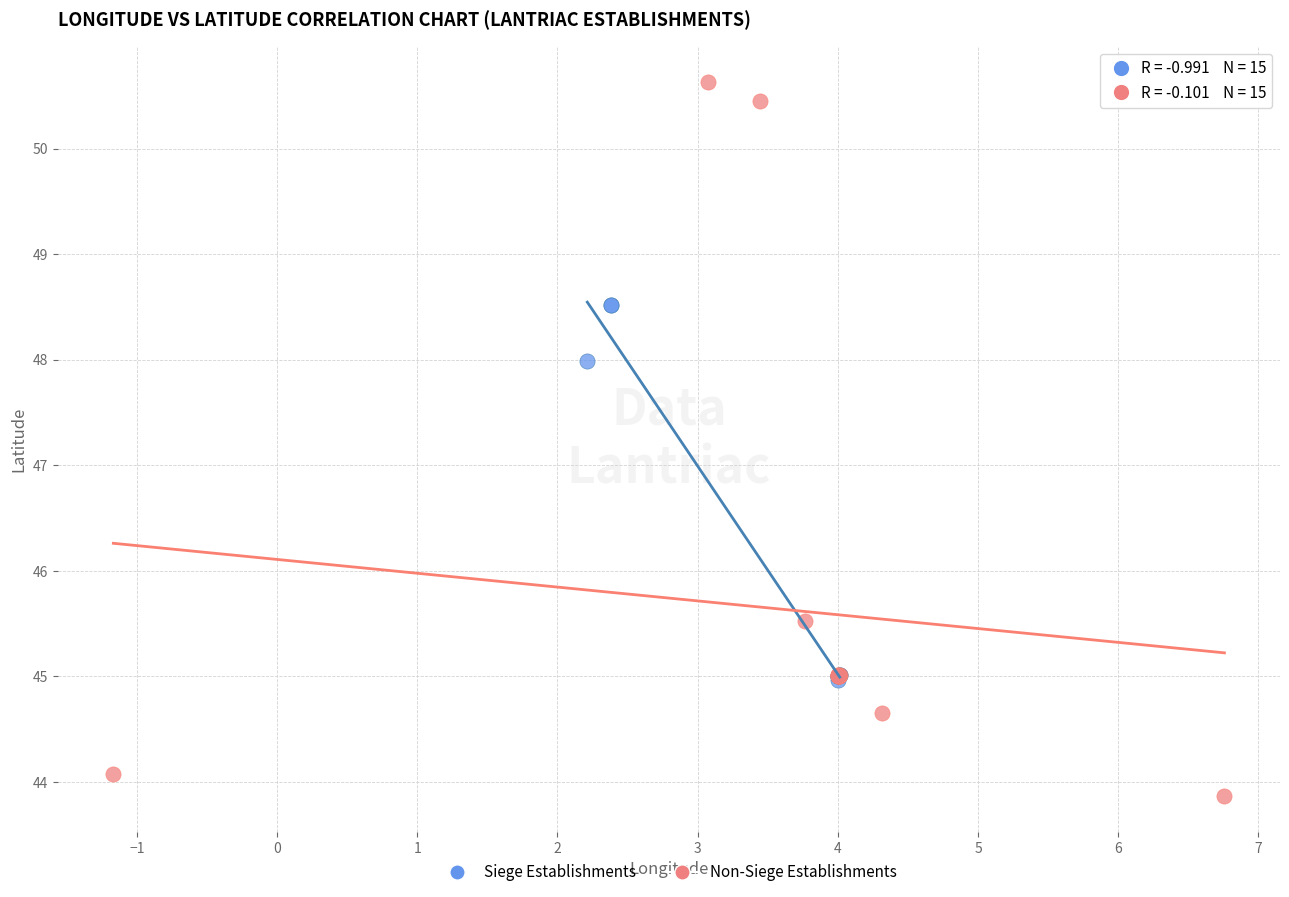

Which series contains the lowest Y value?

Non-Siege Establishments